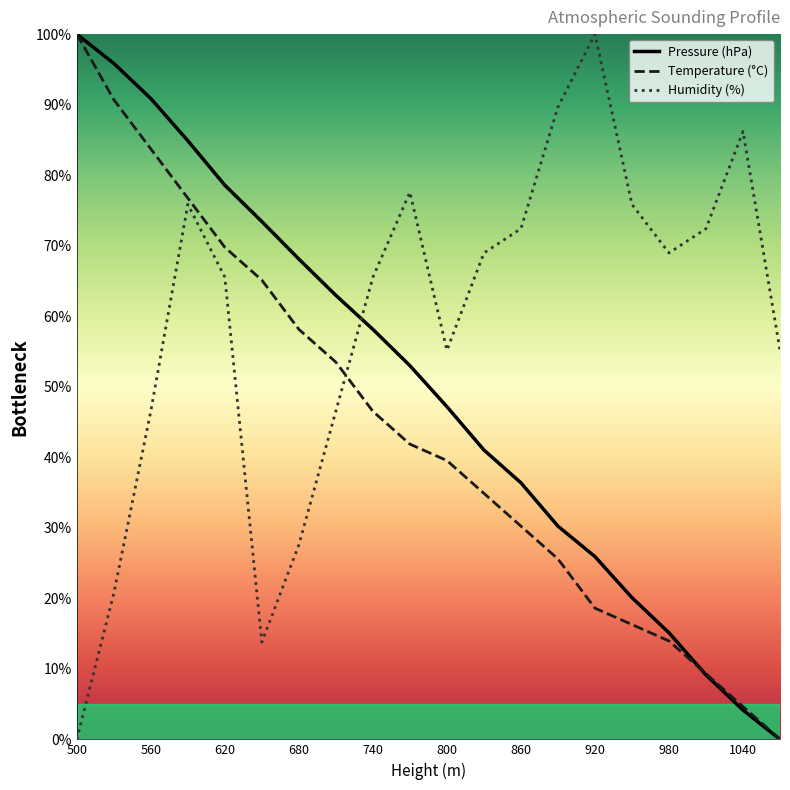

How many interior local valleys does the Humidity (%) series have?

3